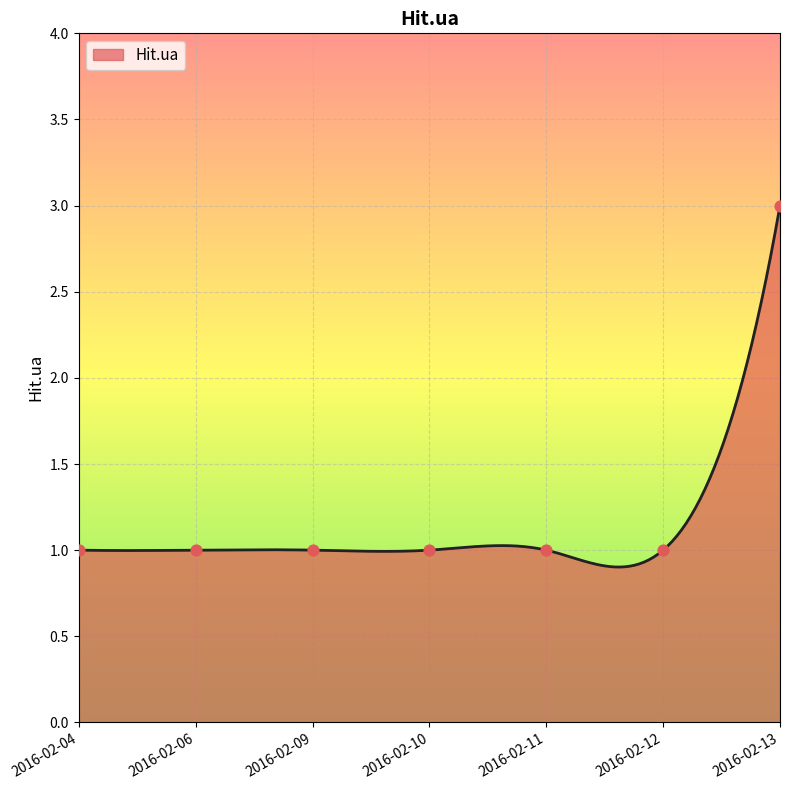

Between 2016-02-06 and 2016-02-09, which is larger?

2016-02-06